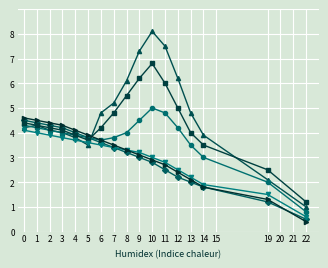

What is the spread (max minus min) of values at 12?

4.0